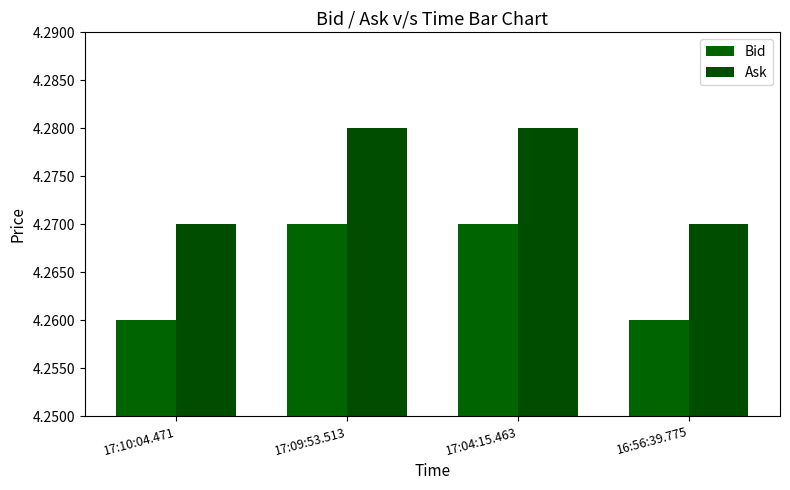

How many groups of bars are there?

4